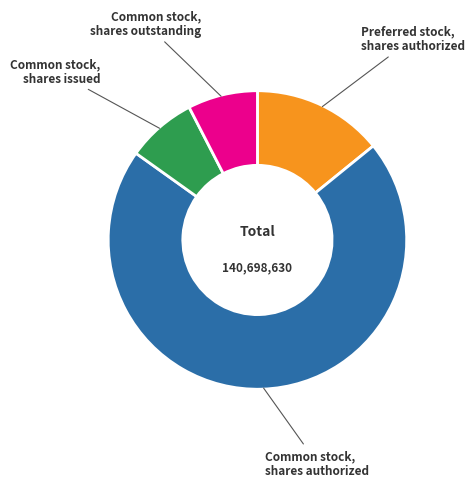

Between Common stock, shares authorized and Common stock, shares issued, which is larger?

Common stock, shares authorized